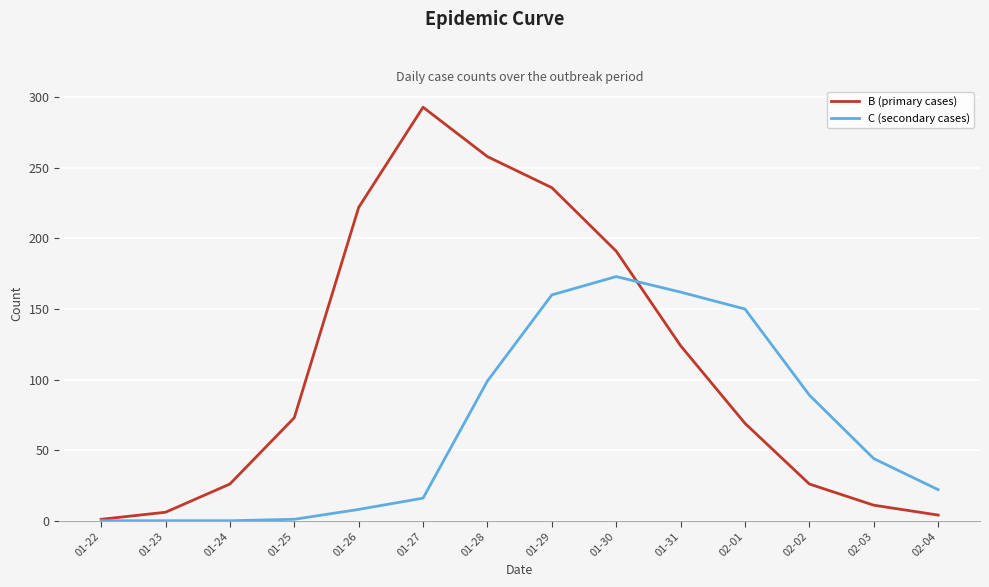

Does the chart have visible grid lines?

Yes